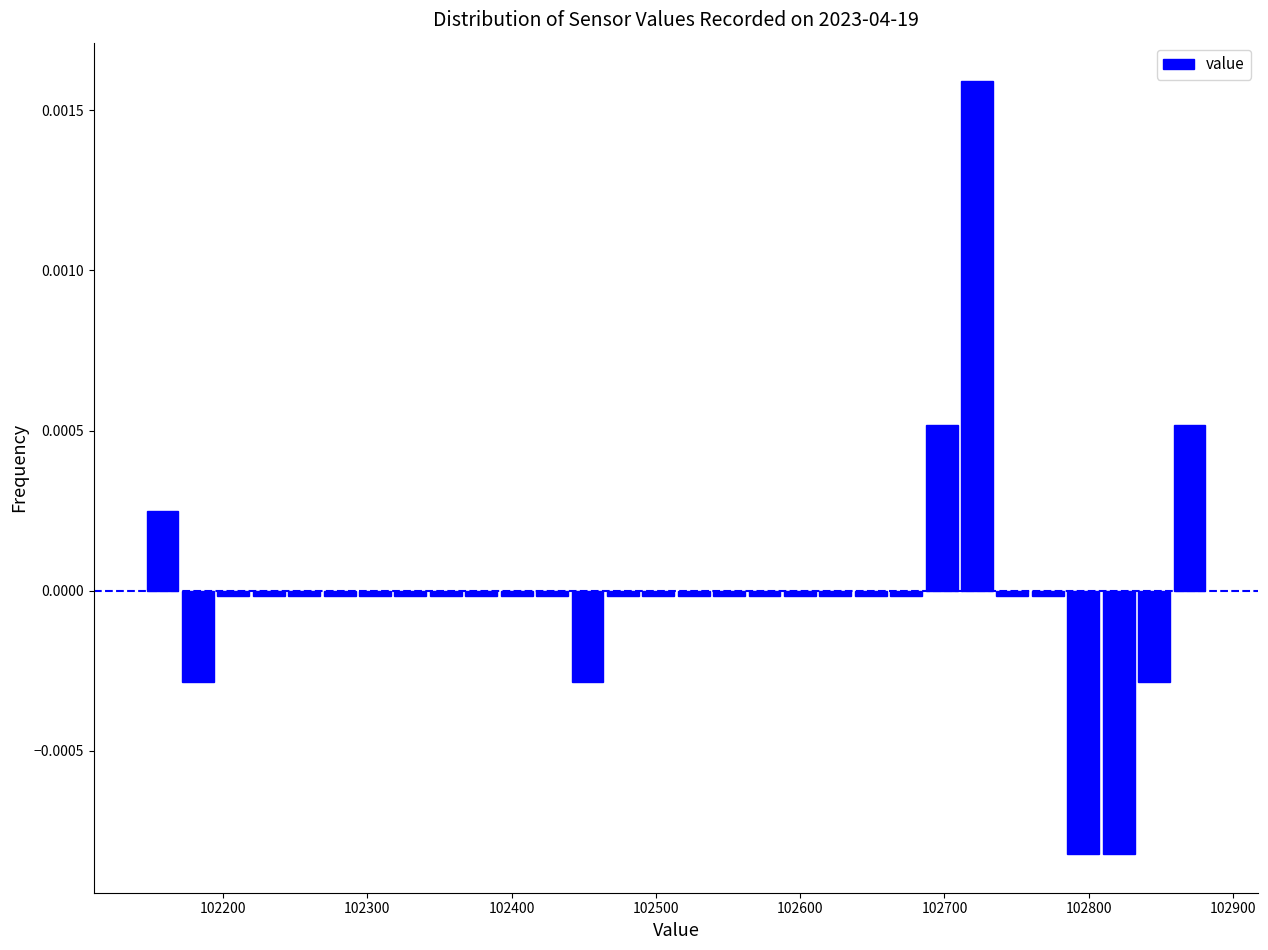

Read against the x-axis, roughly where is the centre of the tallest bar?

102720